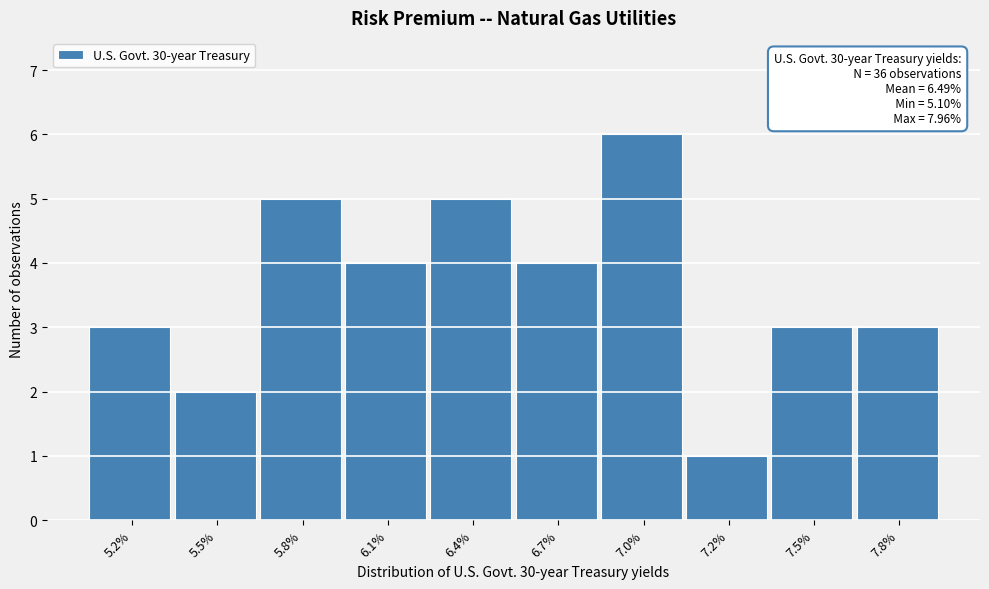

Reading left to right, list all the values displayed in this chart.

5.2%=3	5.5%=2	5.8%=5	6.1%=4	6.4%=5	6.7%=4	7.0%=6	7.2%=1	7.5%=3	7.8%=3